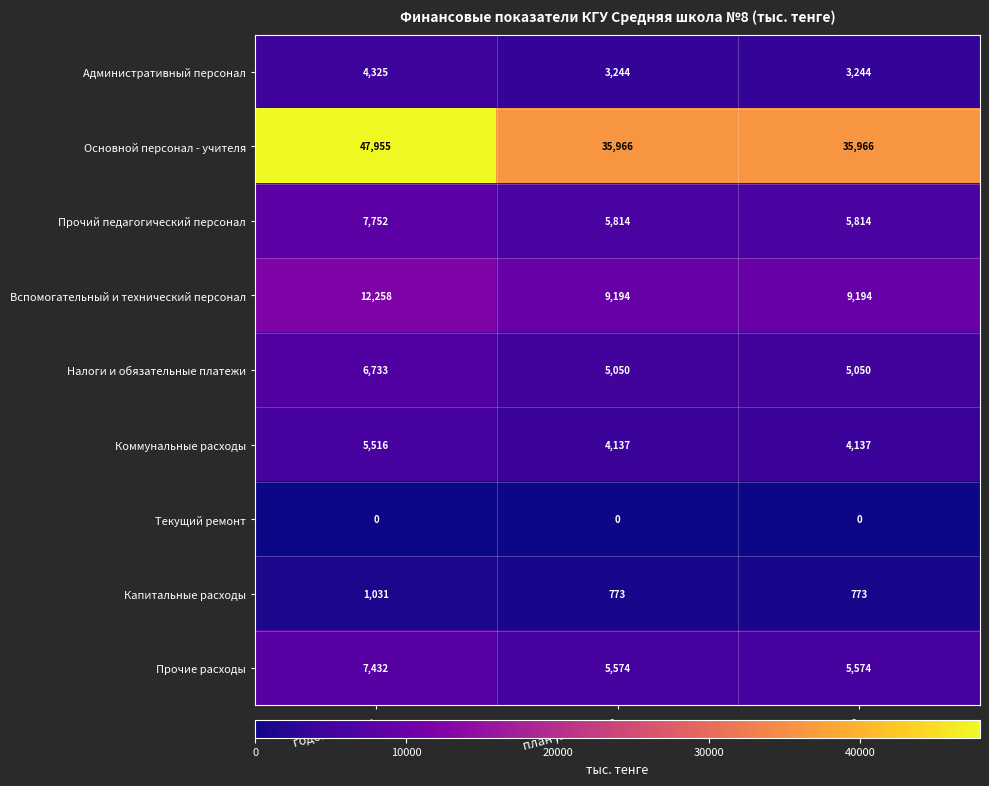

Which series changed the most between годовой план and факт?

Основной персонал - учителя